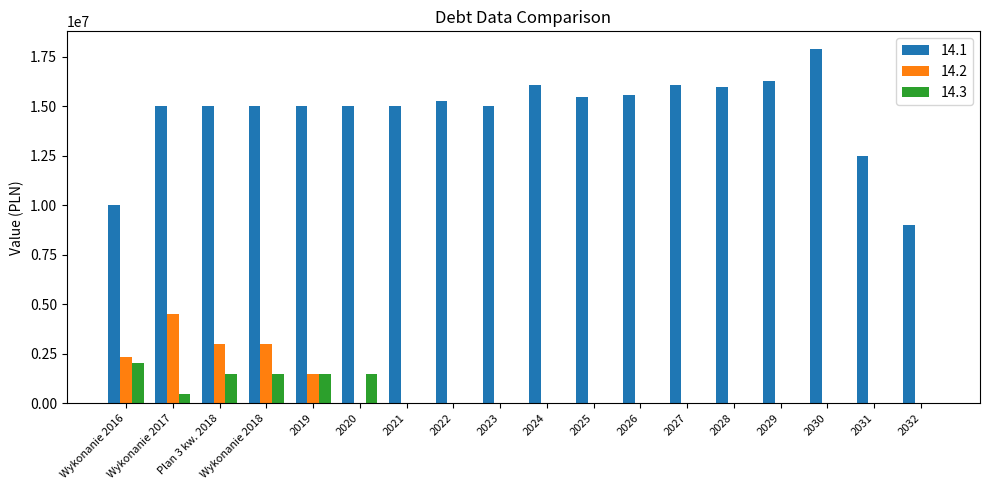

Is it true that 14.3 equals 0.0 at 2026?

True